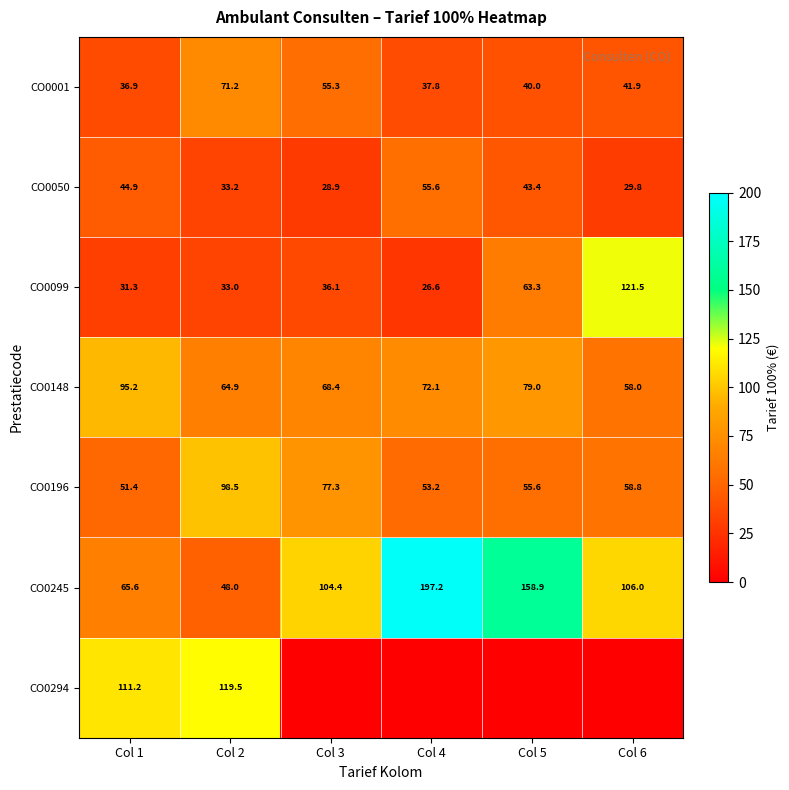

What is the difference between the highest and lowest values at Col 2?

86.5